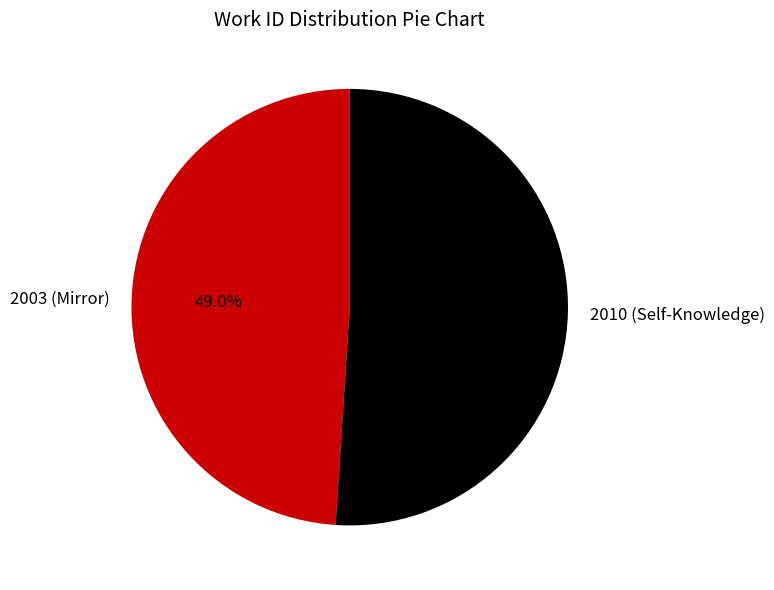

What percentage is the 2003 (Mirror) slice, to the nearest percent?

49%